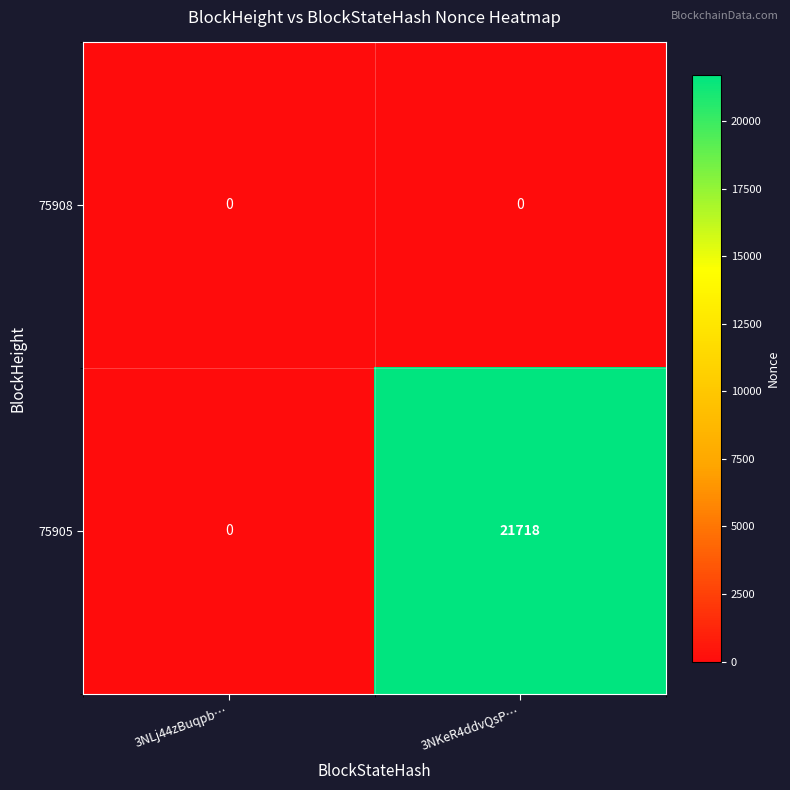

Reading left to right, what are all the values shown in this chart?

75908: 3NLj44zBuqpb…=0	3NKeR4ddvQsP…=0
75905: 3NLj44zBuqpb…=0	3NKeR4ddvQsP…=21718